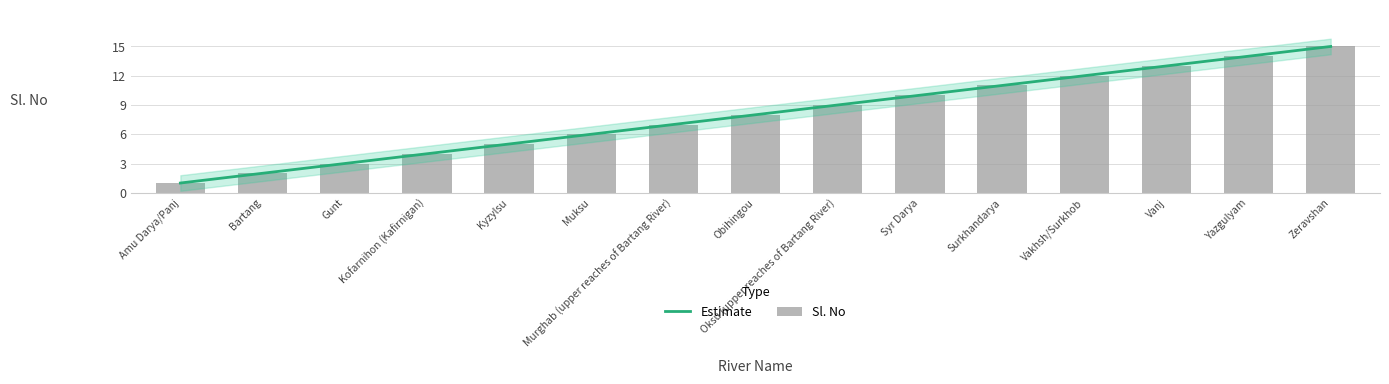

Which label corresponds to the largest value in the chart?

Zeravshan